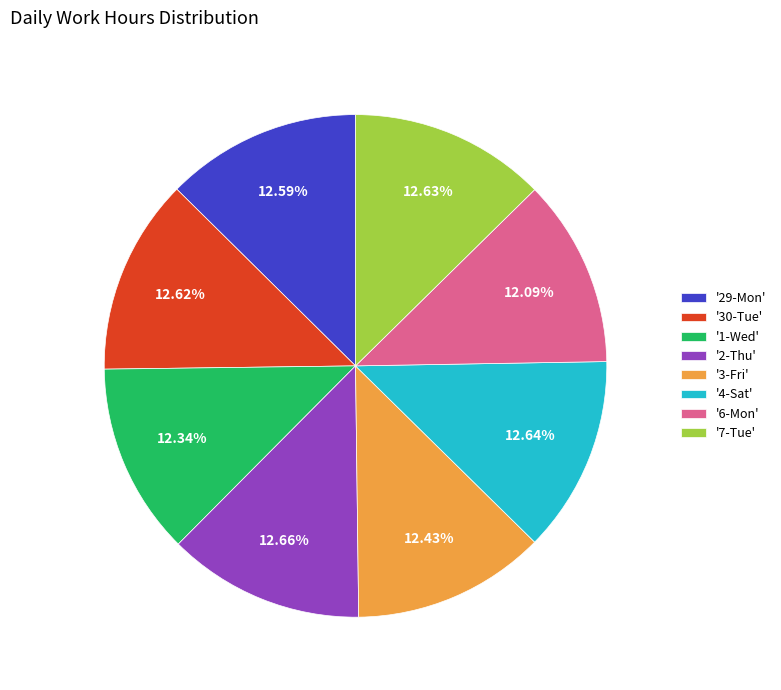

Count the number of slices in the pie.

8